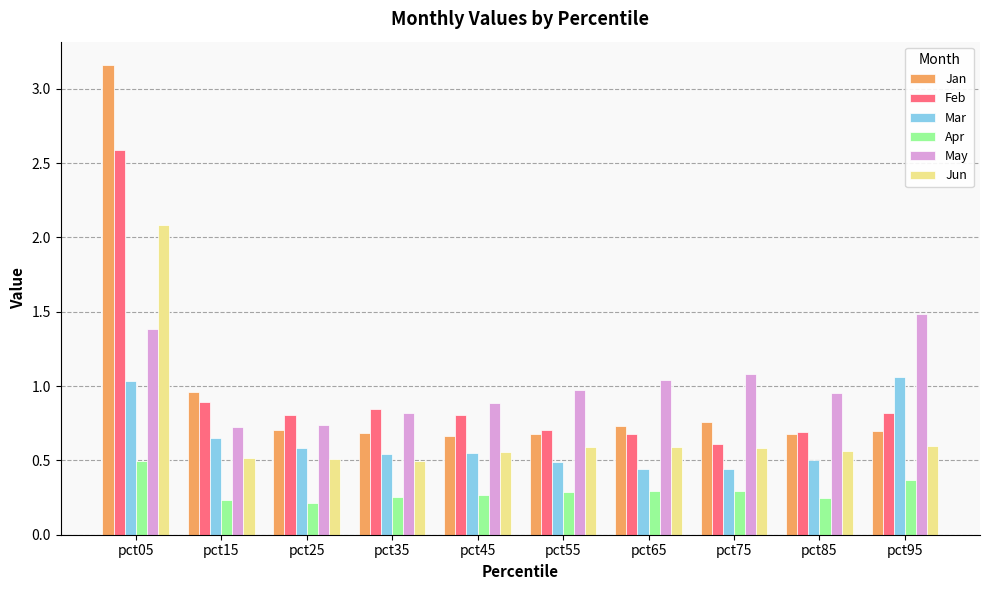

Is it true that Feb equals 3.6 at pct05?

False